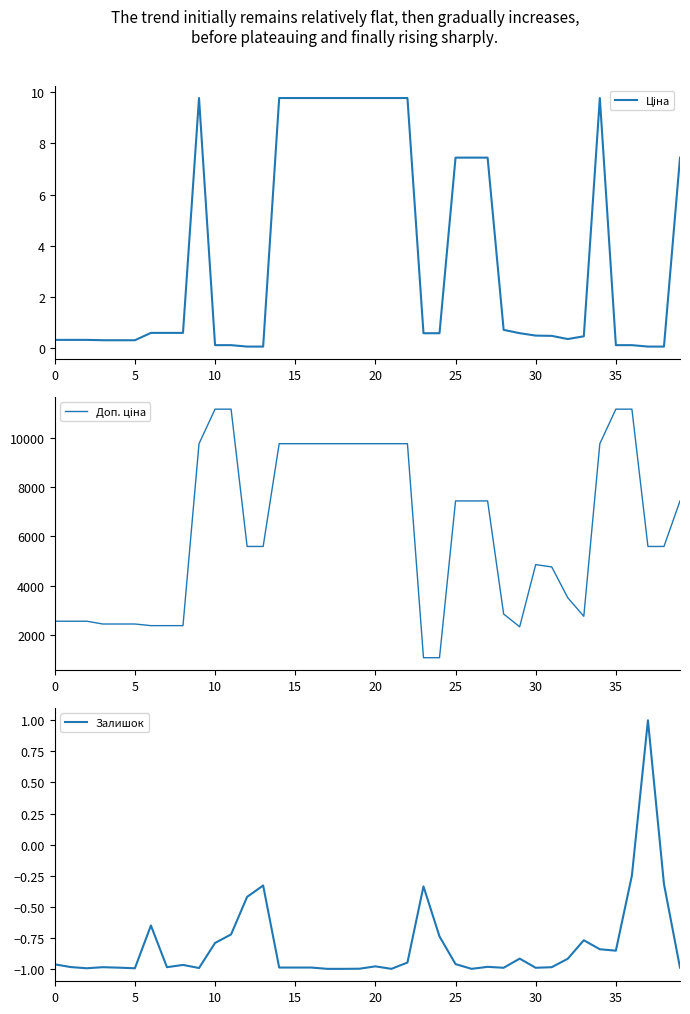

Which category has the lowest value in the Ціна series?

12